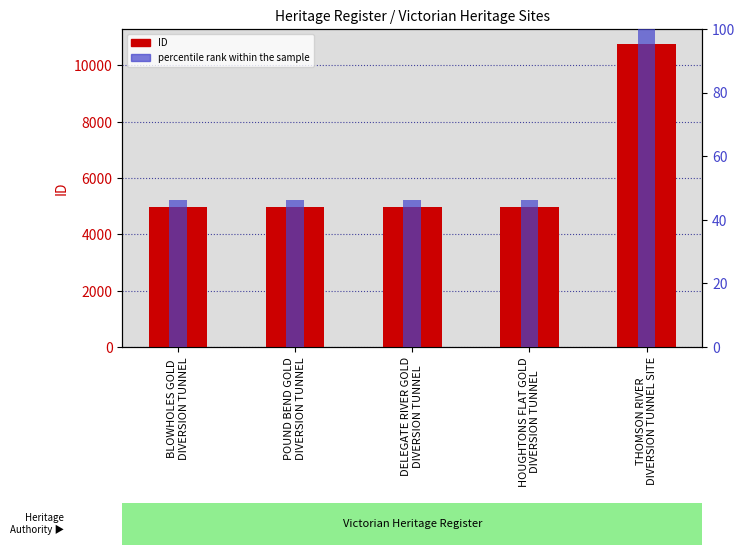

How many bars are there in total?

10